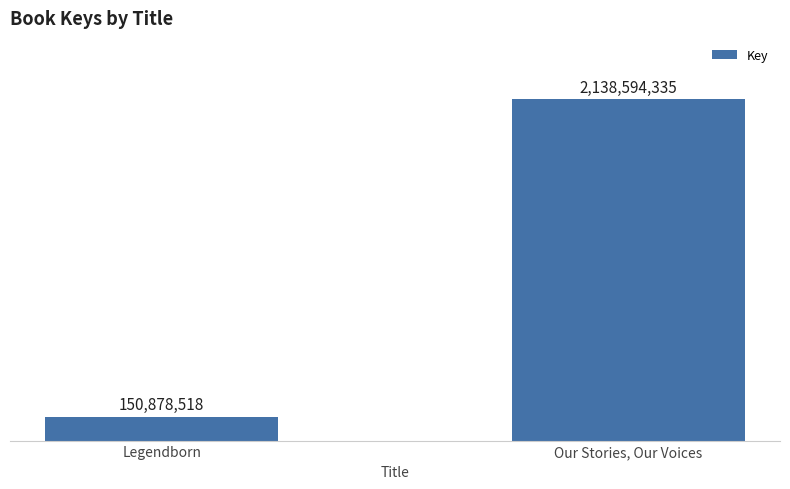

True or false: the data shows 220383060 at Legendborn.

False